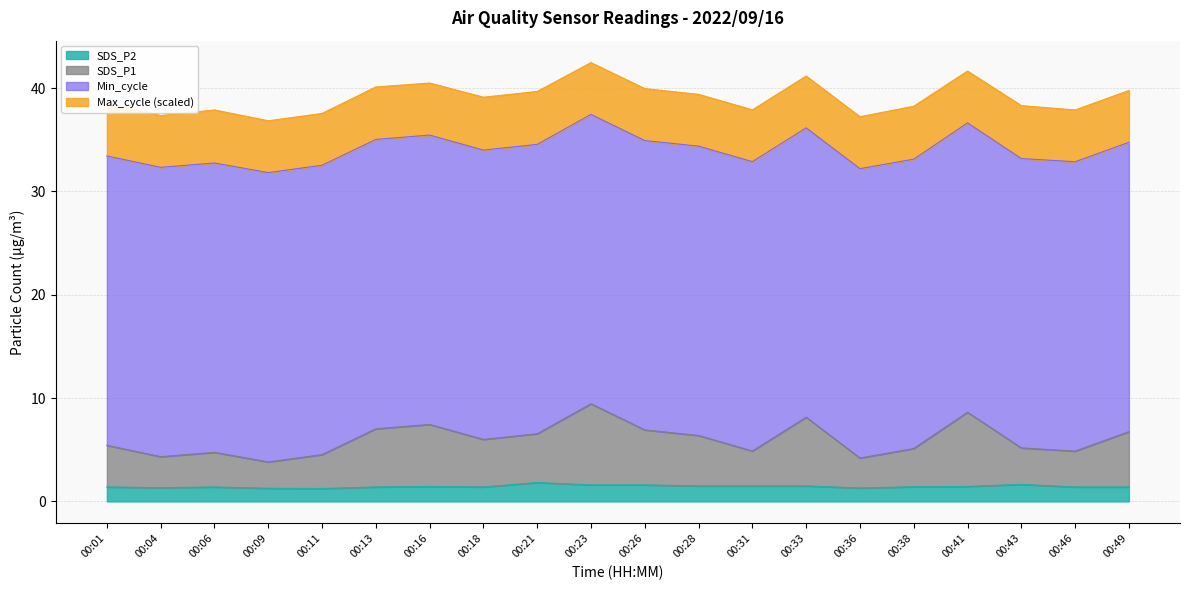

What is the difference between the maximum and second lowest values in the SDS_P1 series?

5.2